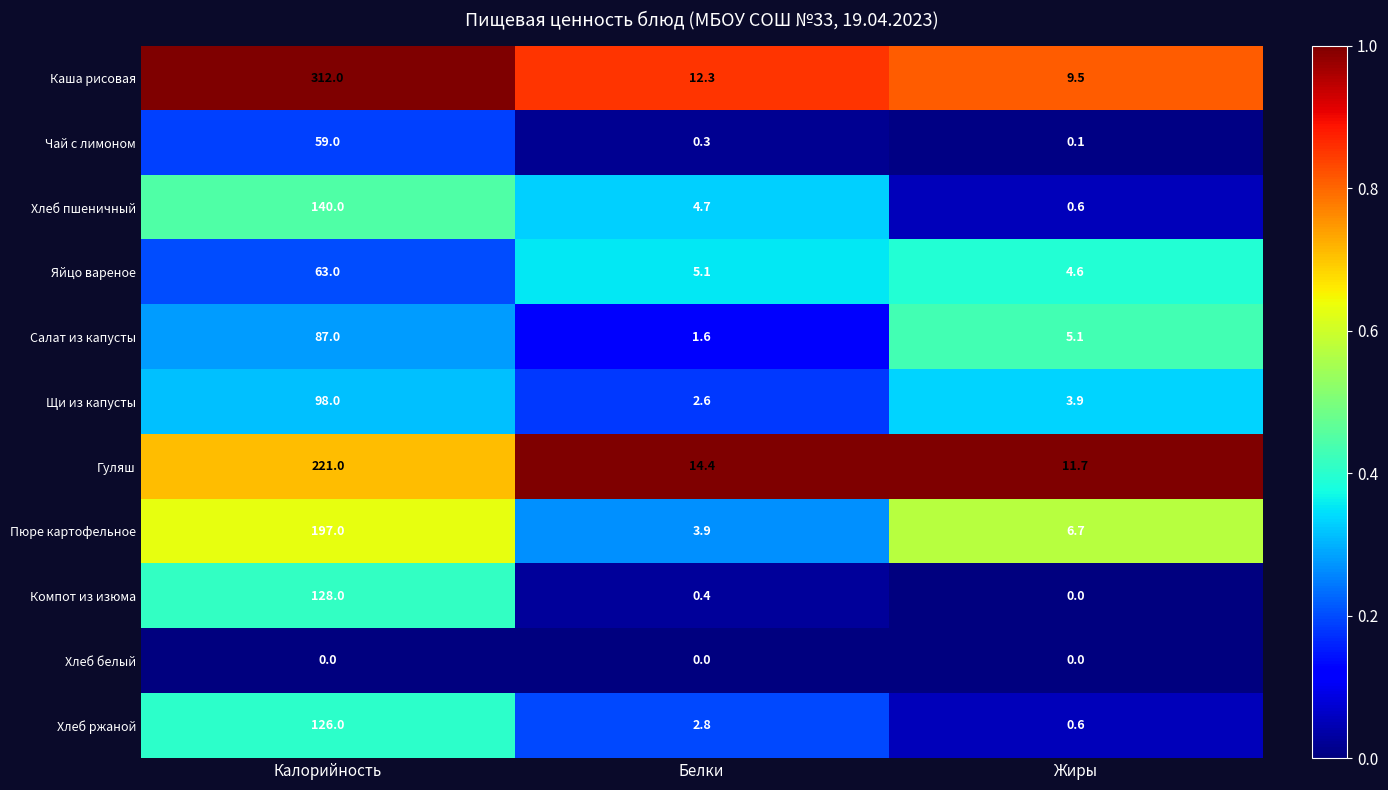

Count the number of data series in this chart.

11